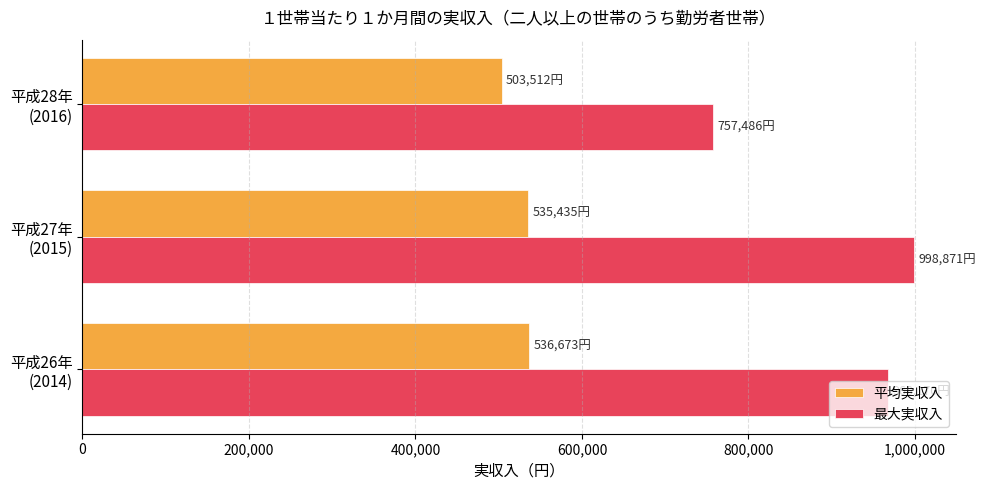

At how many categories does at least one series exceed 723308?

3